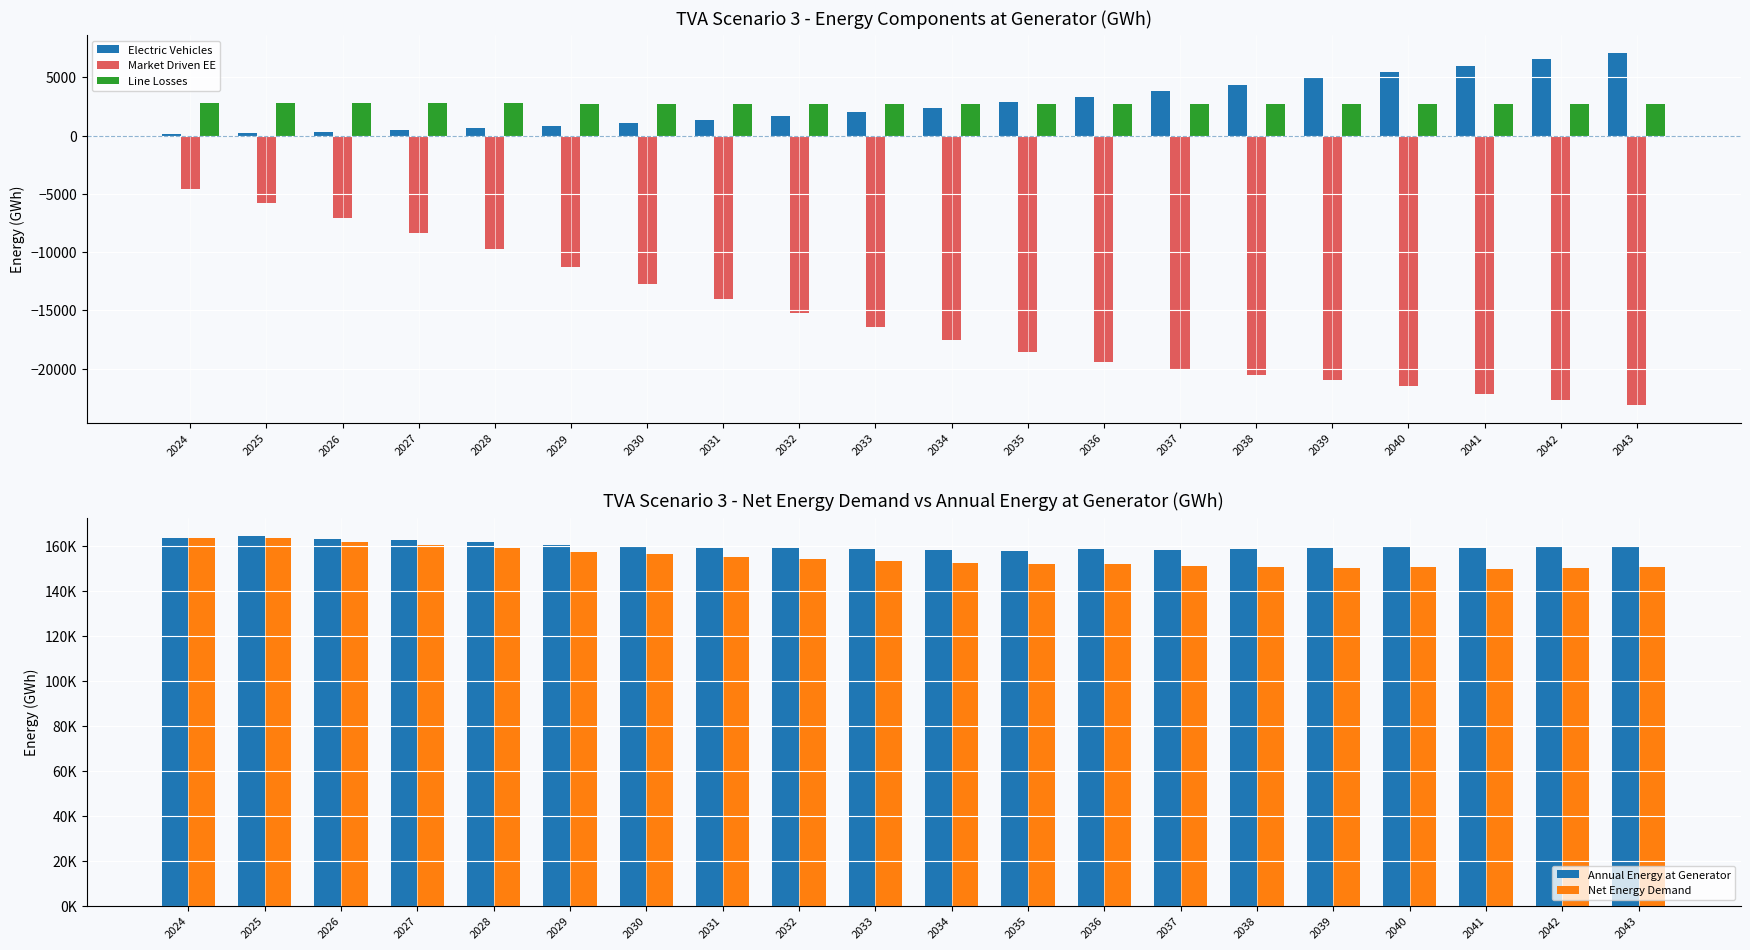

Are the bars grouped side by side (vs. stacked)?

Yes